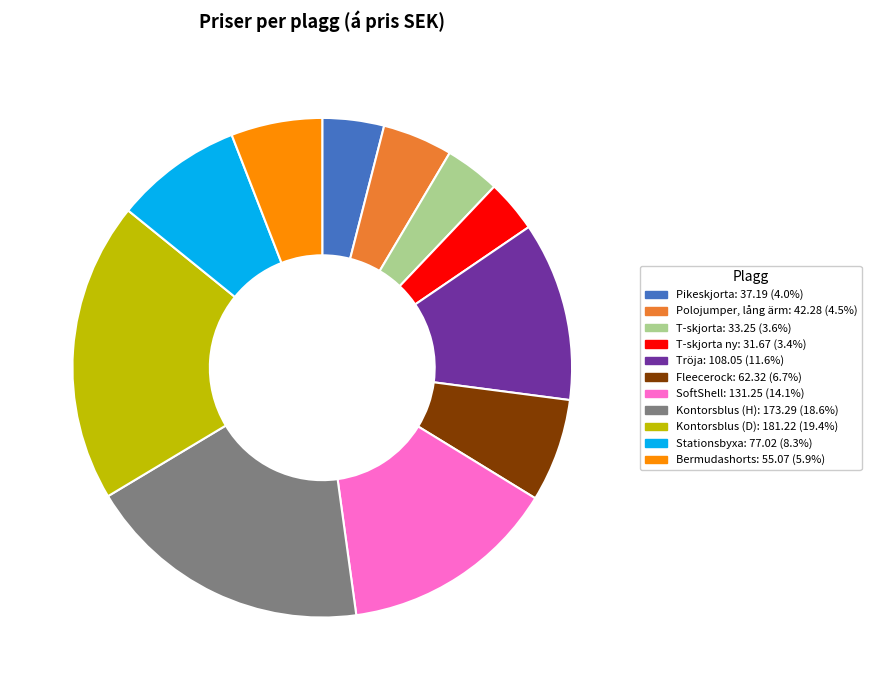

Does any single category account for the majority?

No